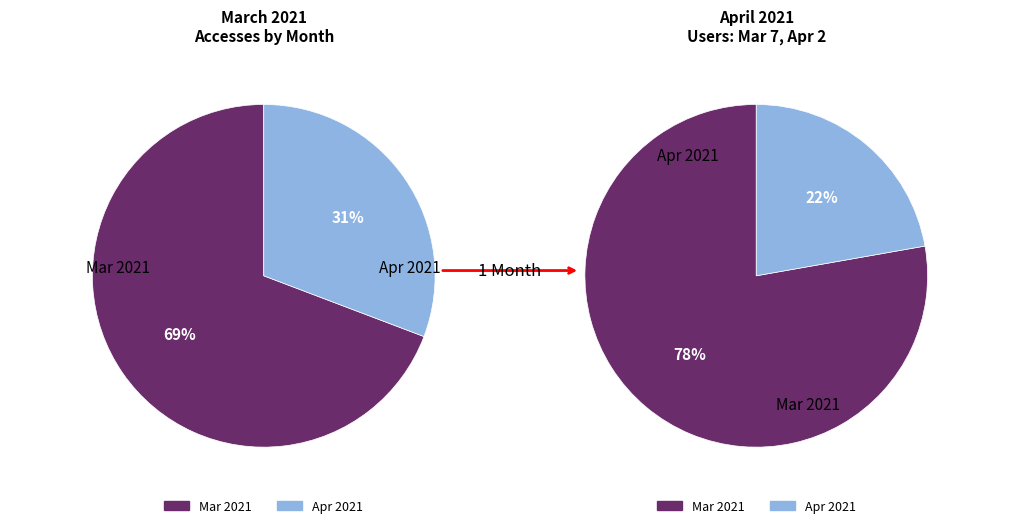

What percentage is the 2021-03-01 slice, to the nearest percent?

69%